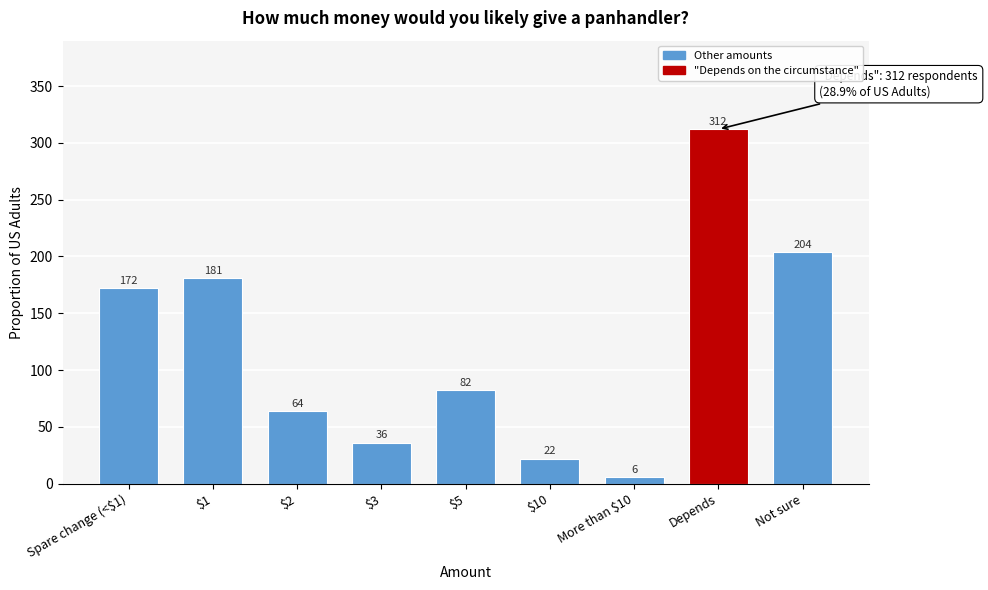

Reading left to right, extract all data points from this chart.

172	181	64	36	82	22	6	312	204